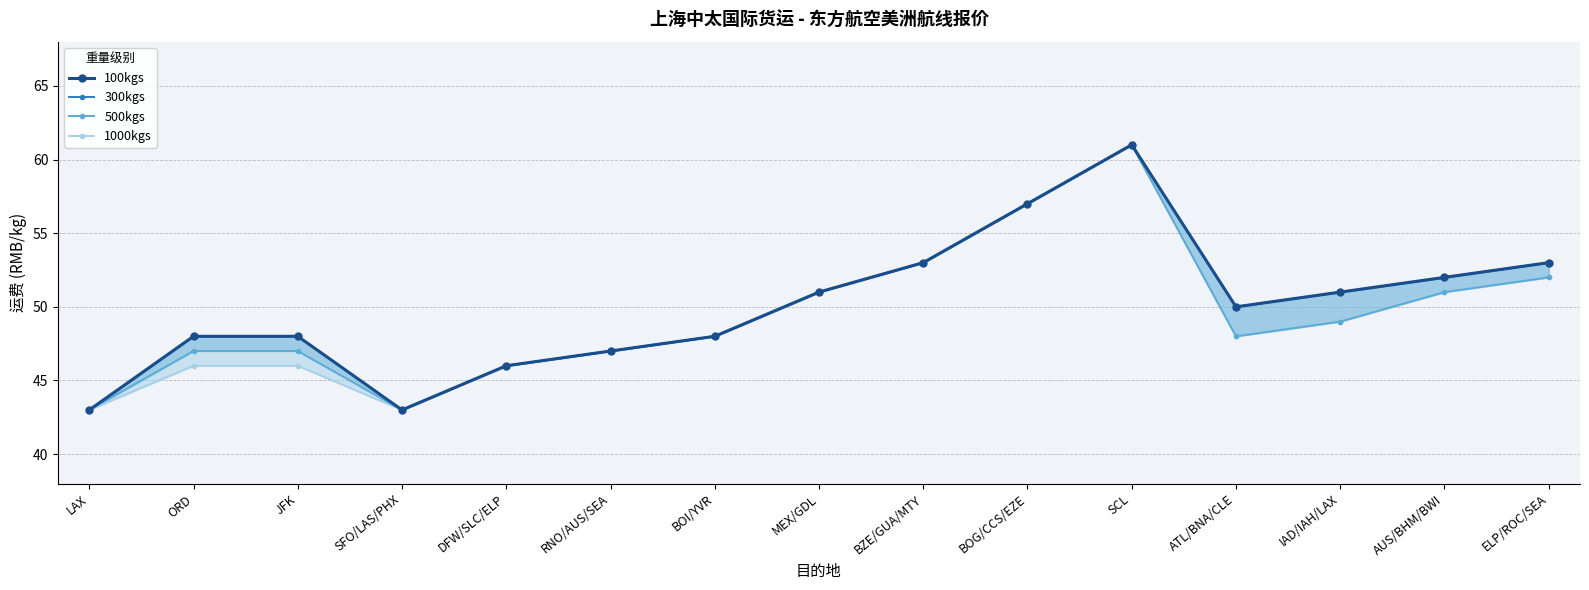

Reading right to left, transcribe all the data shown in this chart.

100kgs: 53	52	51	50	61	57	53	51	48	47	46	43	48	48	43
300kgs: 53	52	51	50	61	57	53	51	48	47	46	43	48	48	43
500kgs: 52	51	49	48	61	57	53	51	48	47	46	43	47	47	43
1000kgs: 52	51	49	48	61	57	53	51	48	47	46	43	46	46	43